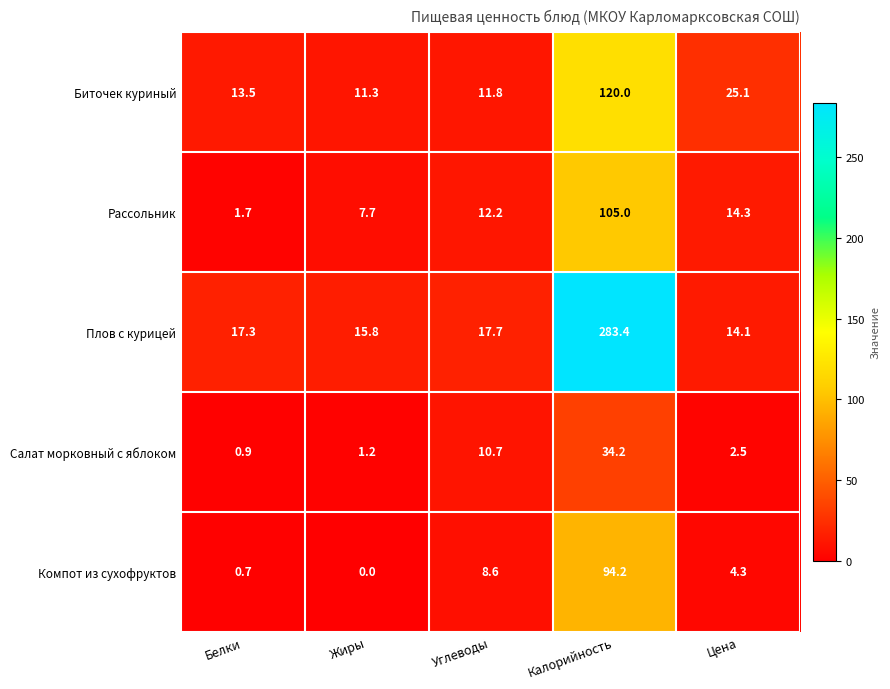

List the series in order of their peak value, highest first.

Плов с курицей, Биточек куриный, Рассольник, Компот из сухофруктов, Салат морковный с яблоком